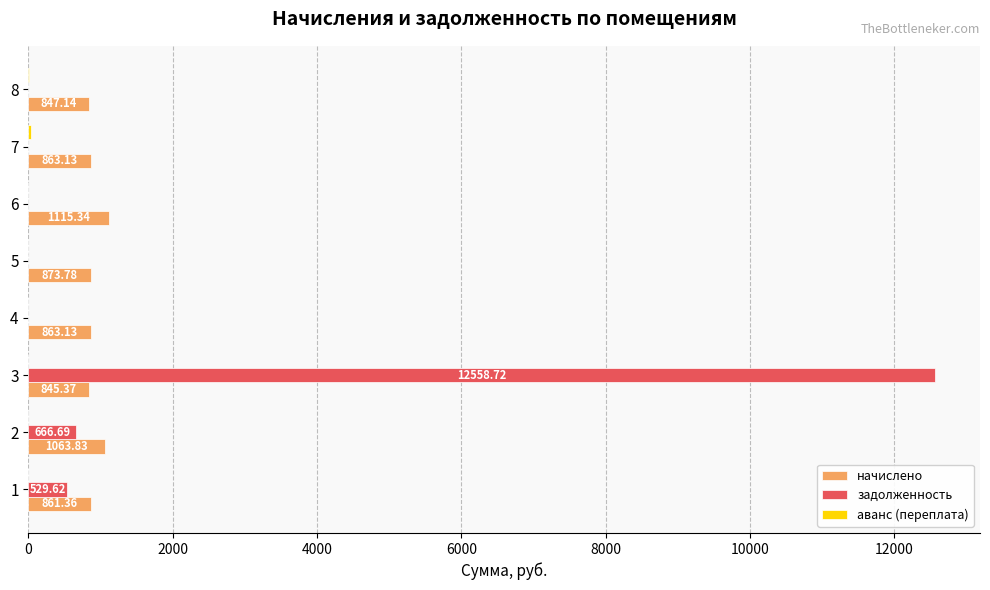

What is the total value across all series at 4?

863.1